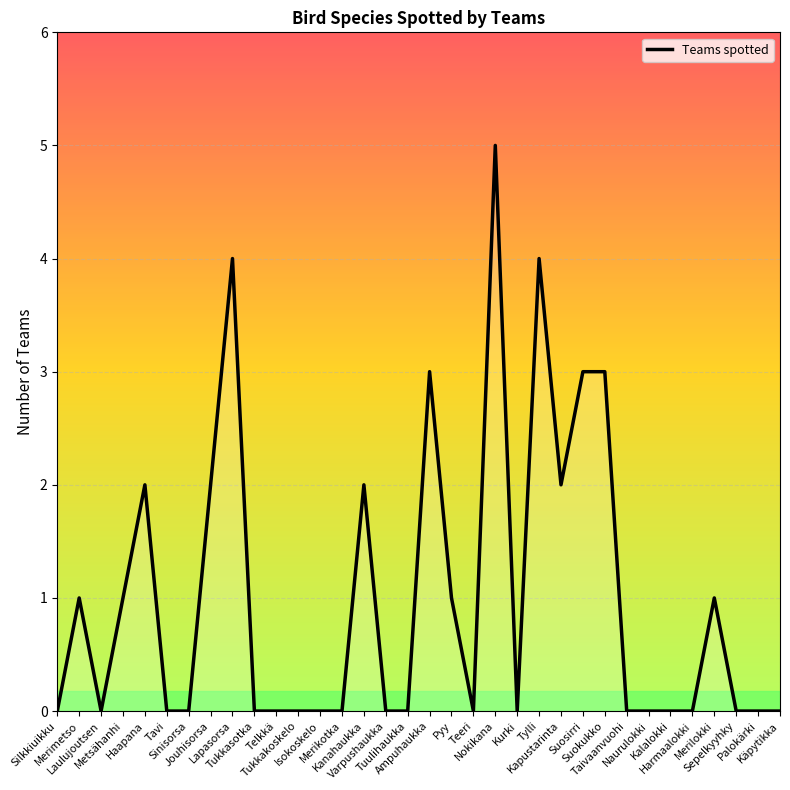

What is the difference between the maximum and minimum values?

5